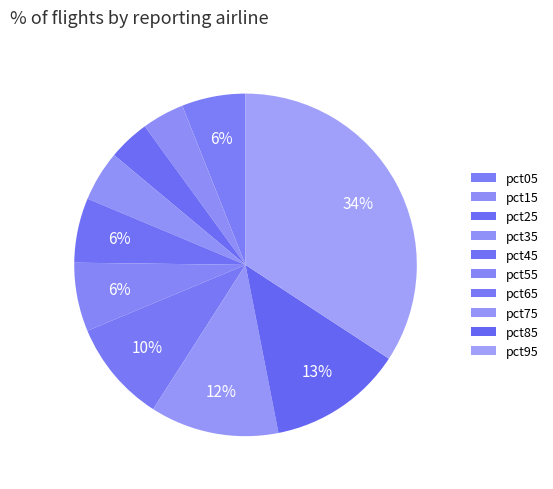

Which category has the smallest portion of the pie?

pct25